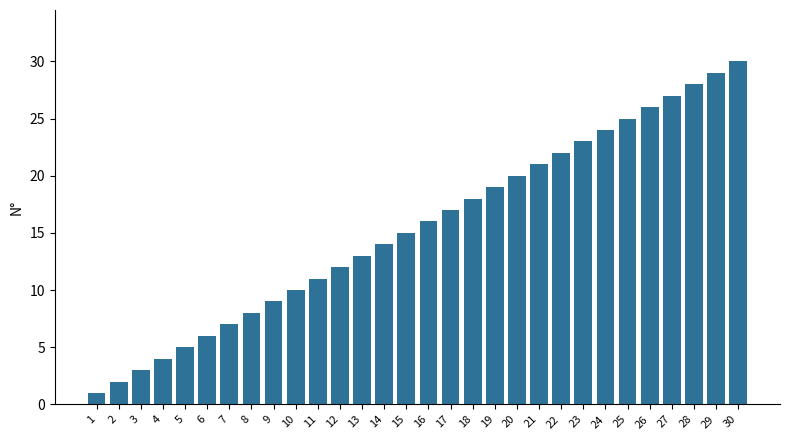

Which category has the lowest value across all series?

1